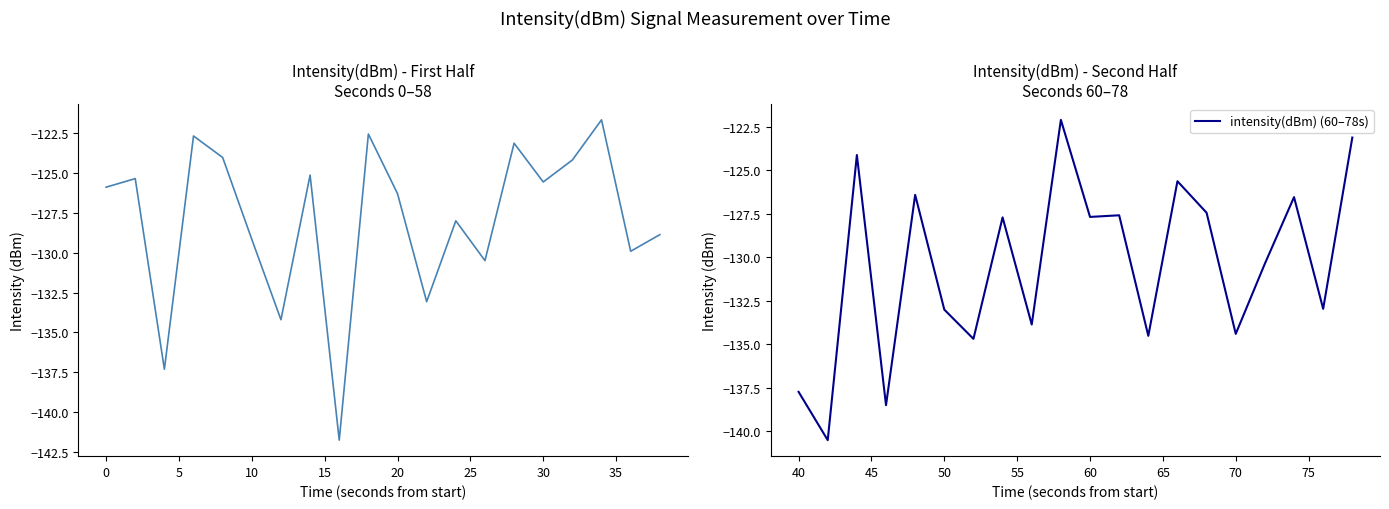

Reading right to left, what are all the values shown in this chart?

intensity(dBm) (0–58s): -128.9	-129.9	-121.6	-124.2	-125.5	-123.1	-130.5	-128.0	-133.1	-126.3	-122.5	-141.8	-125.1	-134.2	-129.2	-124.0	-122.7	-137.3	-125.3	-125.9
intensity(dBm) (60–78s): -123.1	-133.0	-126.6	-130.4	-134.4	-127.4	-125.6	-134.5	-127.6	-127.7	-122.1	-133.9	-127.7	-134.7	-133.0	-126.4	-138.5	-124.1	-140.5	-137.7